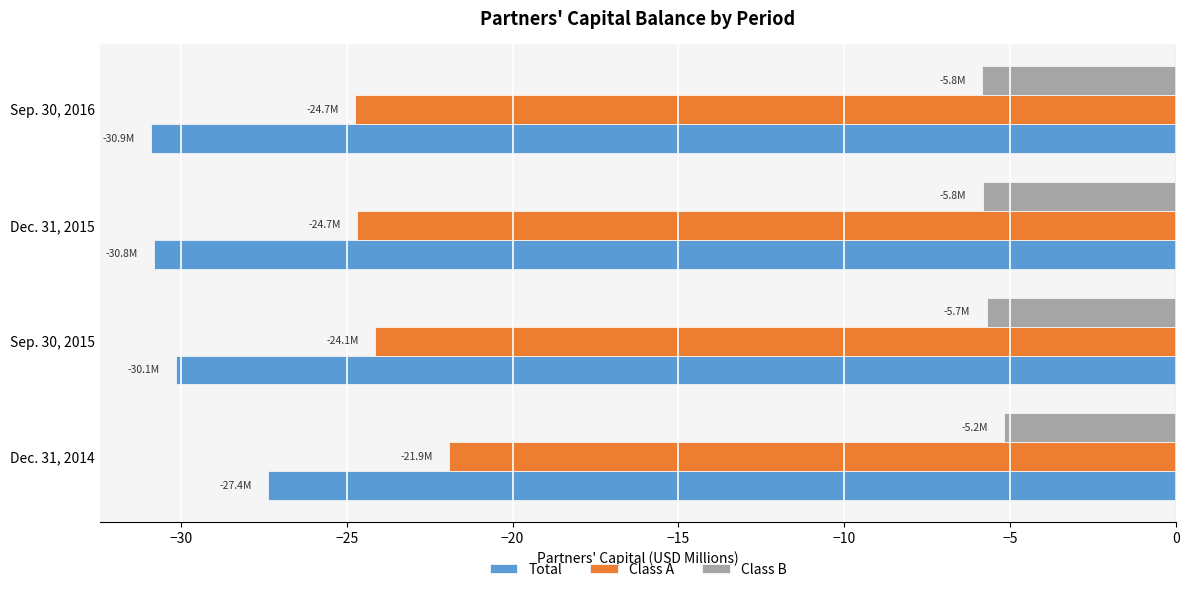

What are all the series names shown in the legend?

Total, Class A, Class B